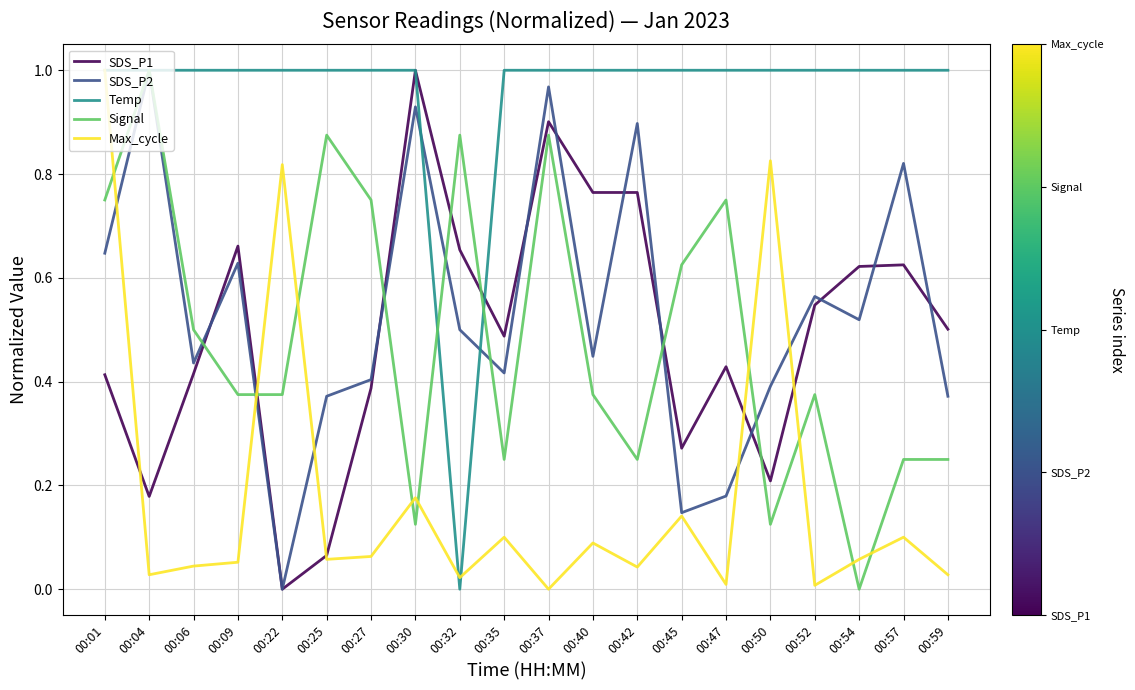

True or false: Signal and Max_cycle intersect in this chart.

True